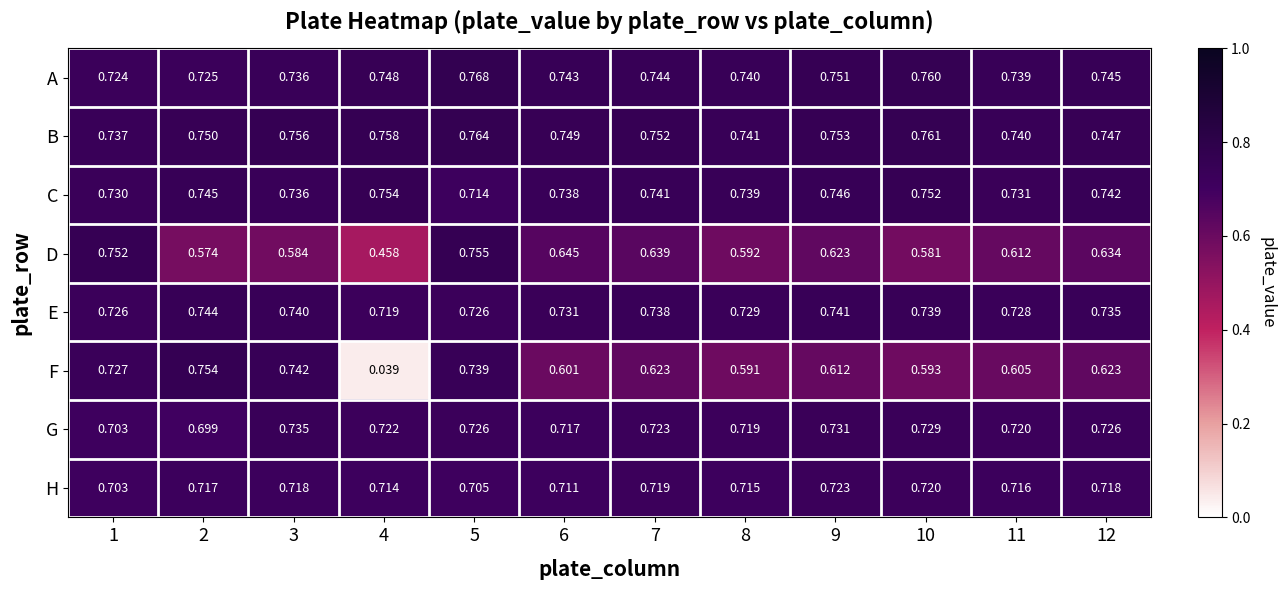

Which series has the largest total across all categories?

B